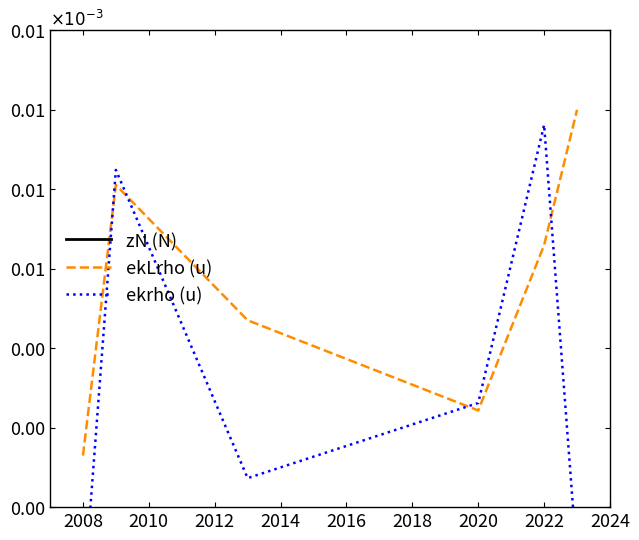

Which series has the largest total across all categories?

ekLrho (u)